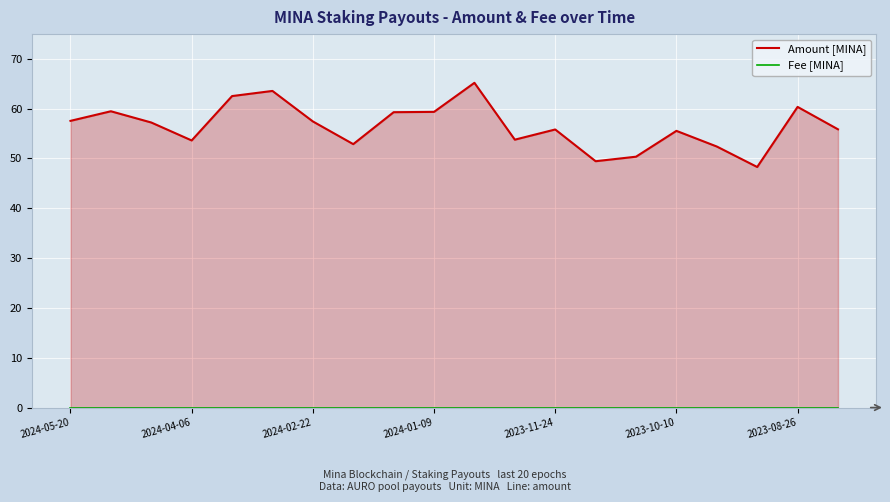

How many lines are shown in the chart?

2